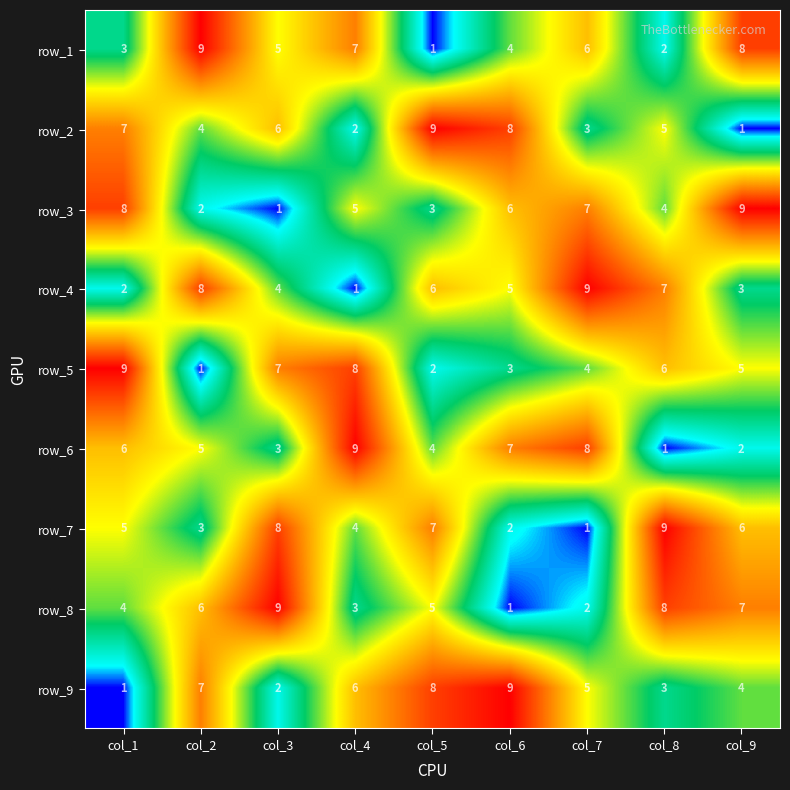

How many row_4 values are between 3 and 7?

5